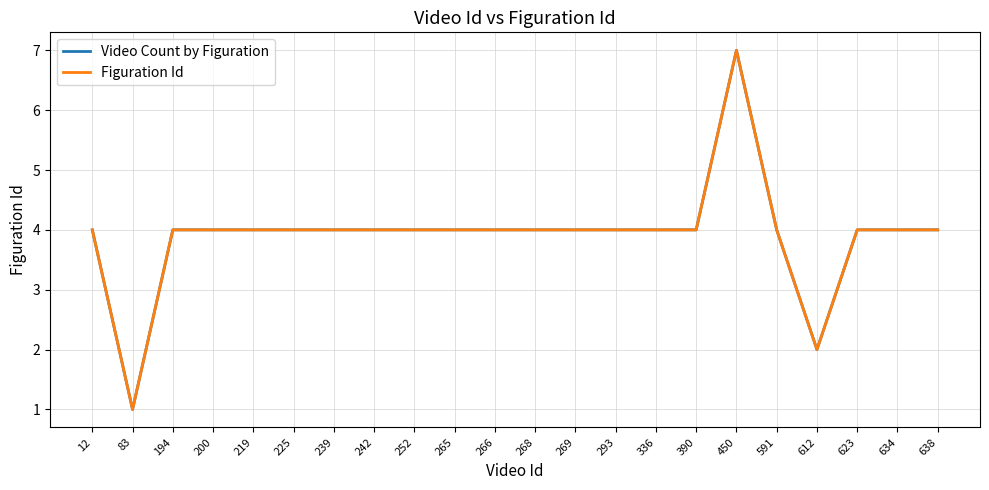

True or false: Figuration Id and Video Count by Figuration cross at least once.

False